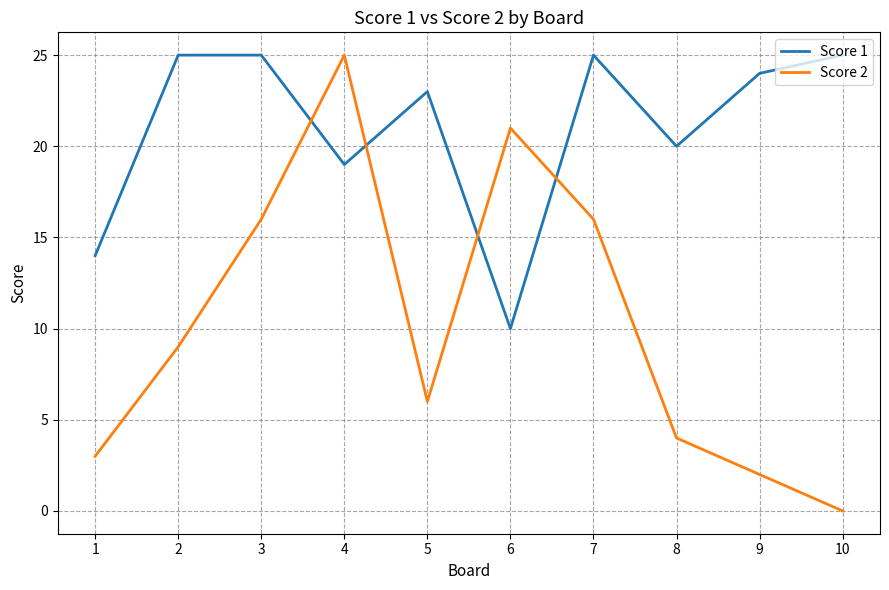

What is the difference between the Score 2 values at 1 and 8?

1